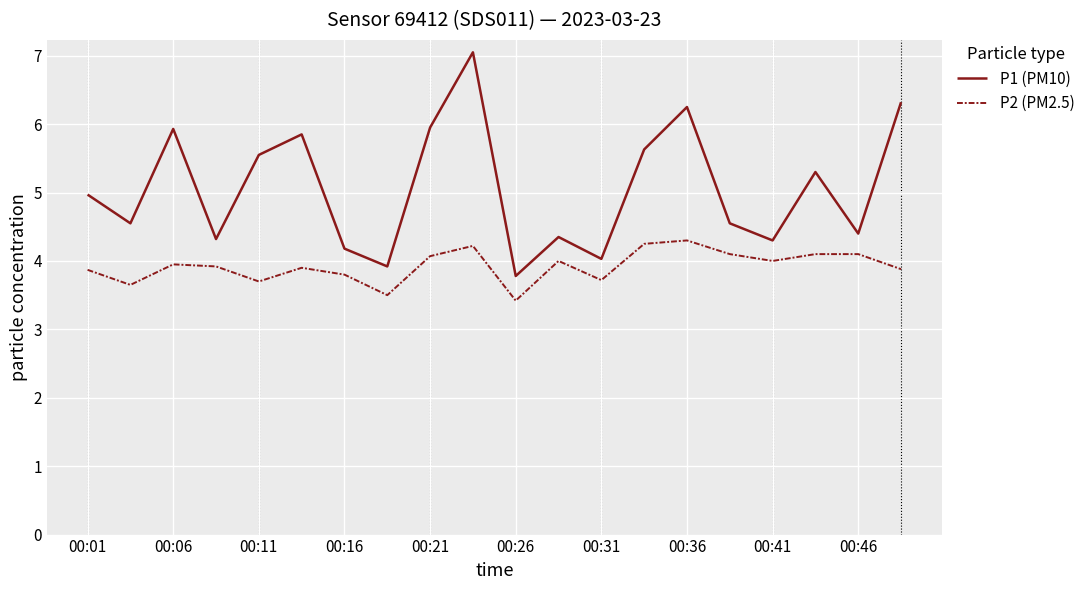

Count the number of data series in this chart.

2